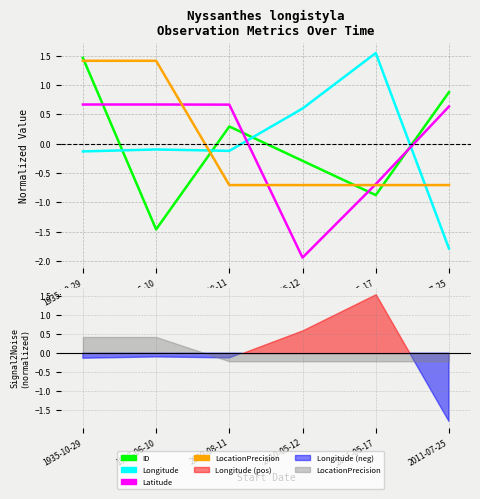

What is the difference between the maximum and minimum values in the Latitude series?

2.6